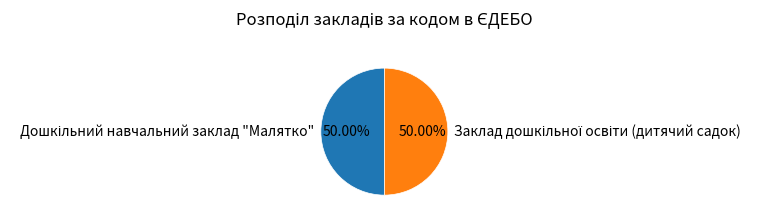

Count the number of slices in the pie.

2